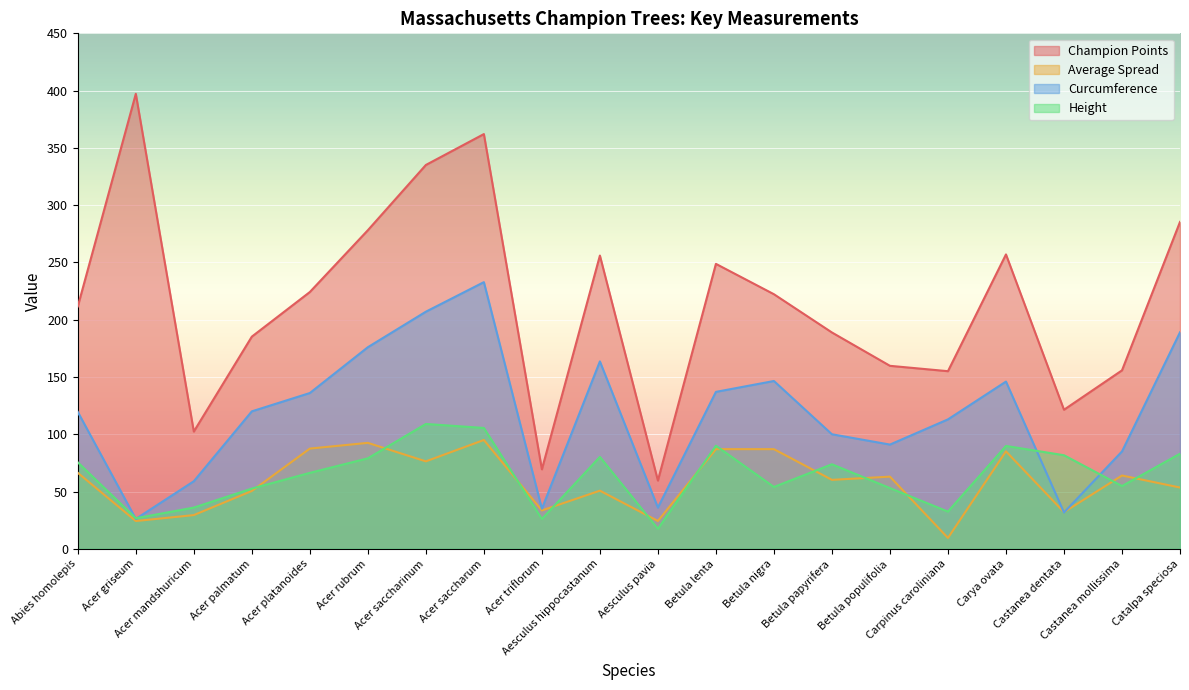

True or false: Champion Points and Height cross at least once.

False